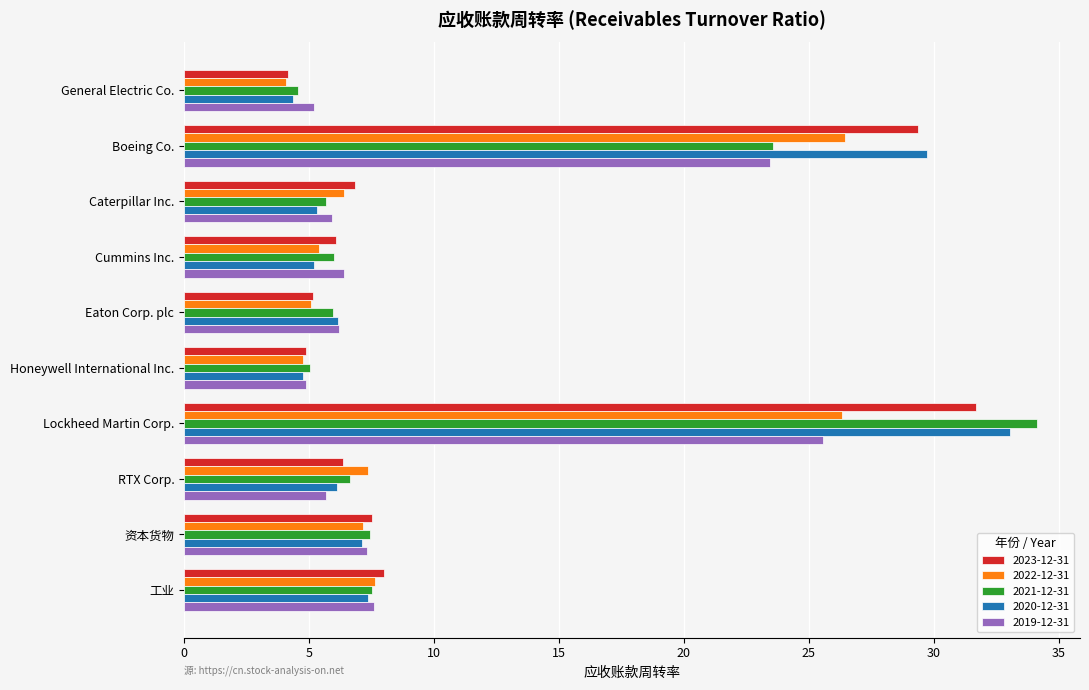

Which series has the largest range (max minus min)?

2021-12-31